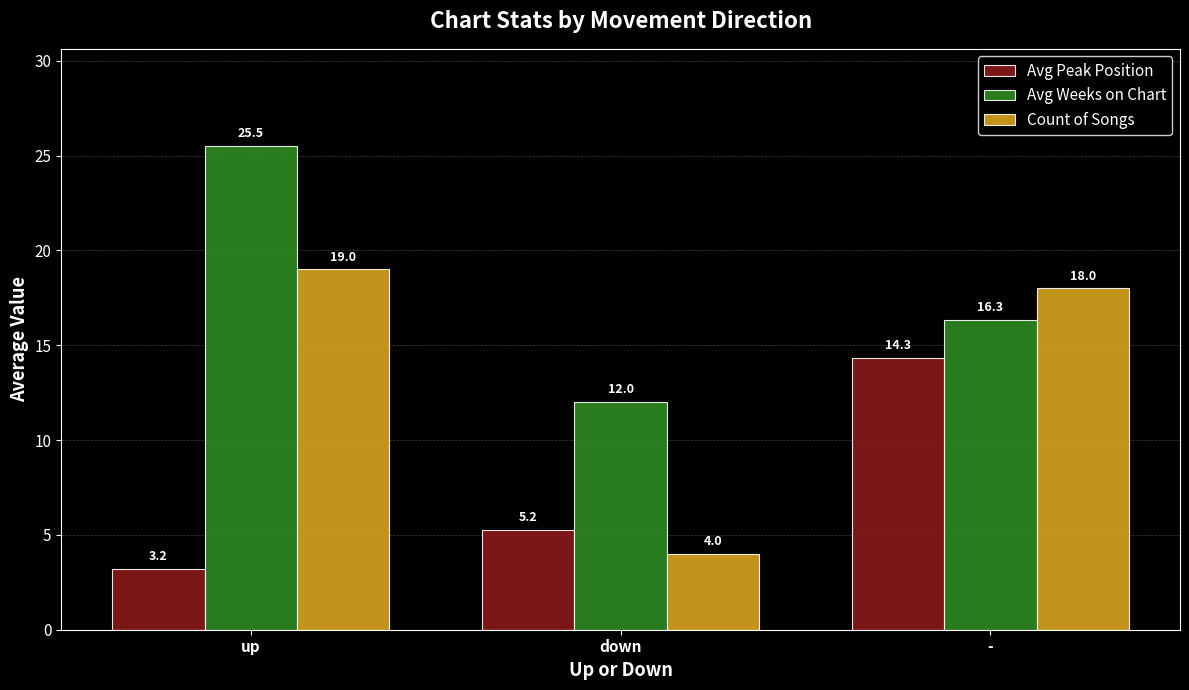

What is the minimum value for Avg Weeks on Chart?

12.0